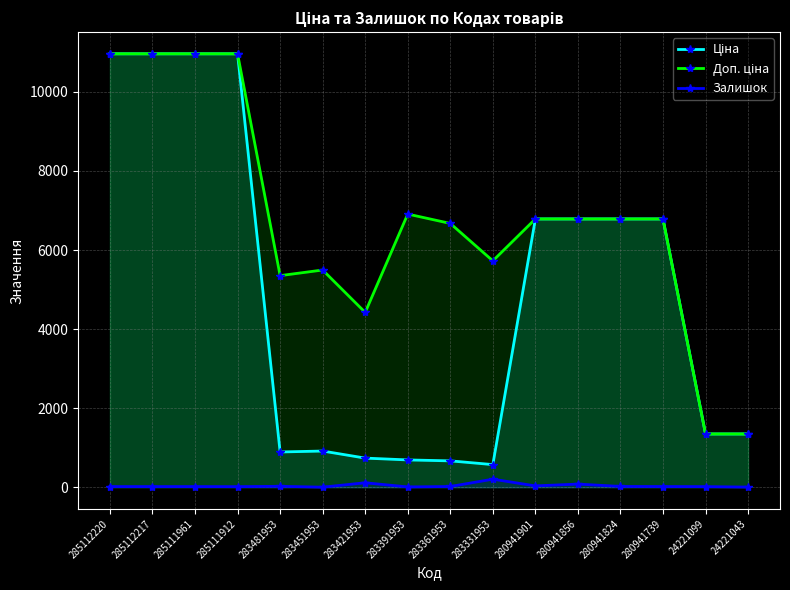

True or false: Залишок and Доп. ціна intersect in this chart.

False